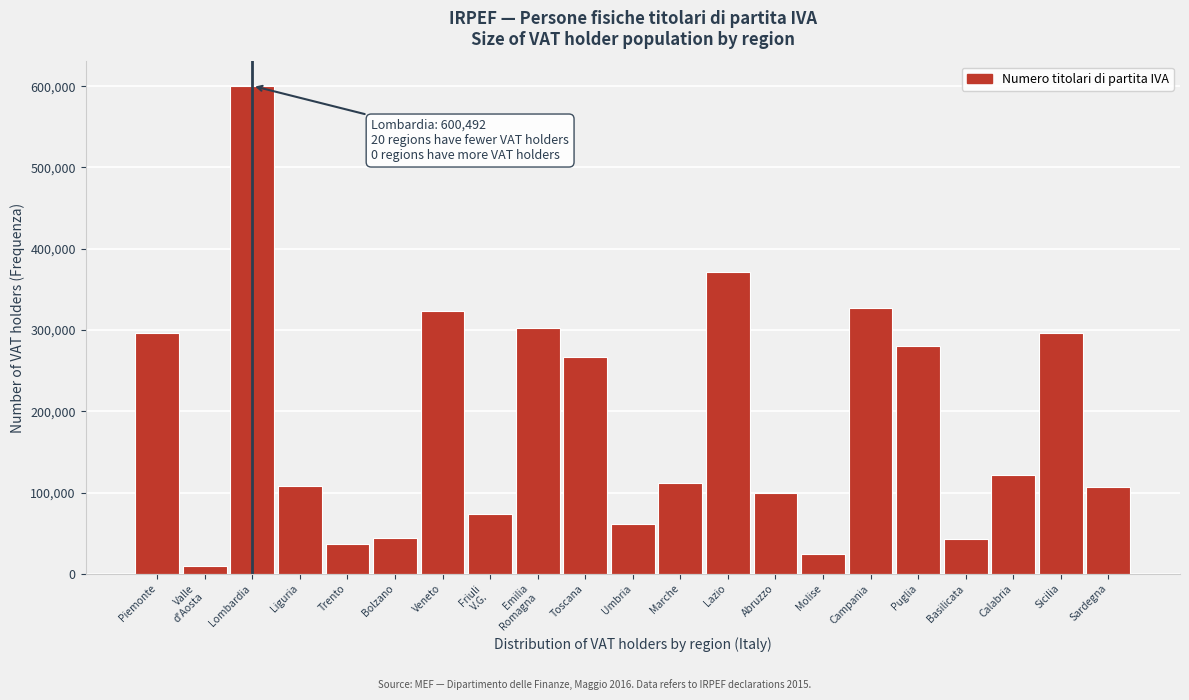

The chart shows a value of 42204 at Basilicata. True or false?

True